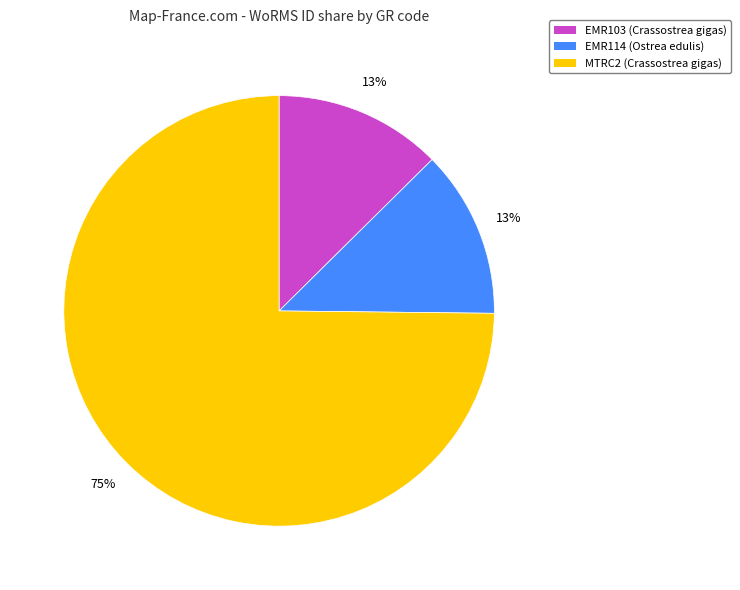

What is the ratio of the value at EMR103 (Crassostrea gigas) to the value at EMR114 (Ostrea edulis)?

1.0